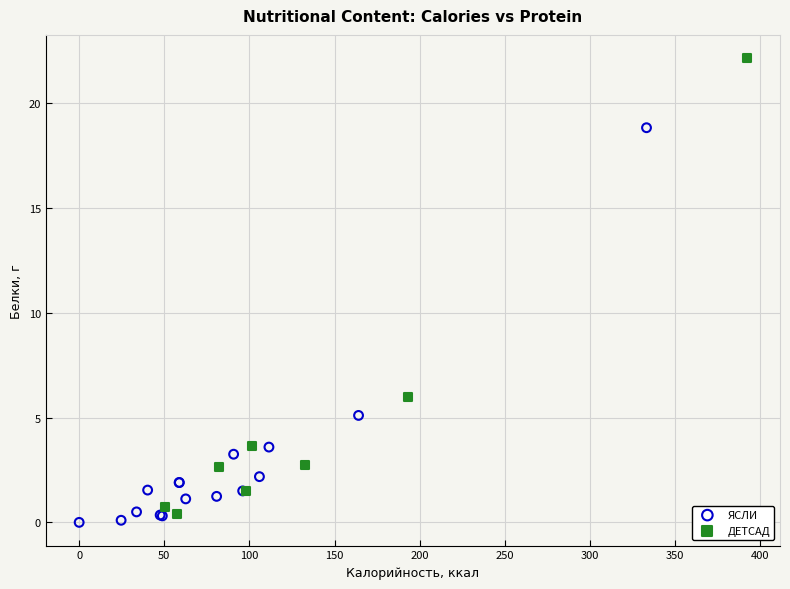

Which series has the widest spread of Y values?

ДЕТСАД